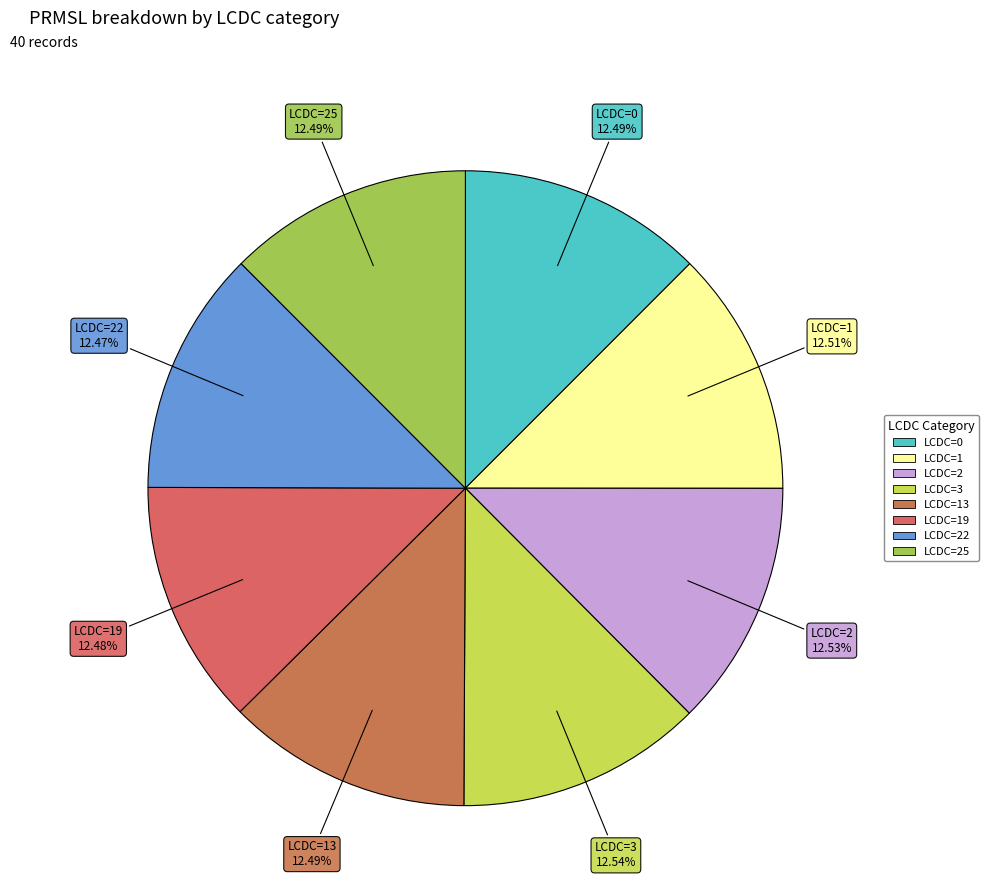

Which category has the biggest portion of the pie?

LCDC=3